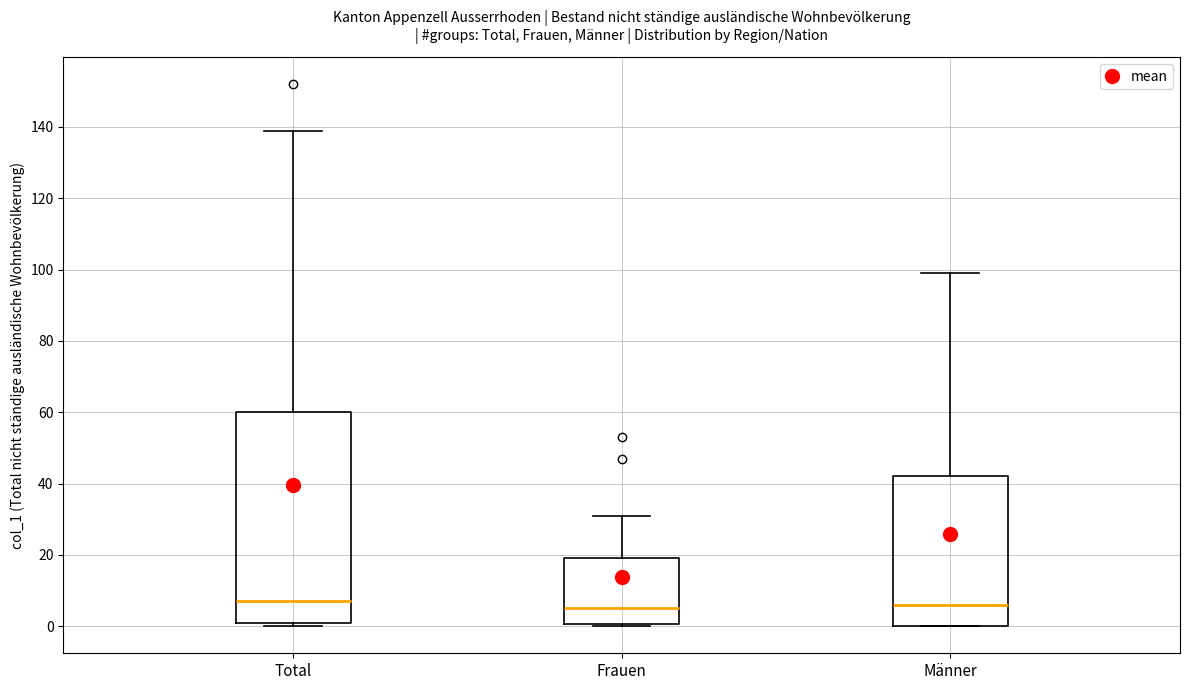

Which box is the tallest, from its lower edge to its upper edge?

Total